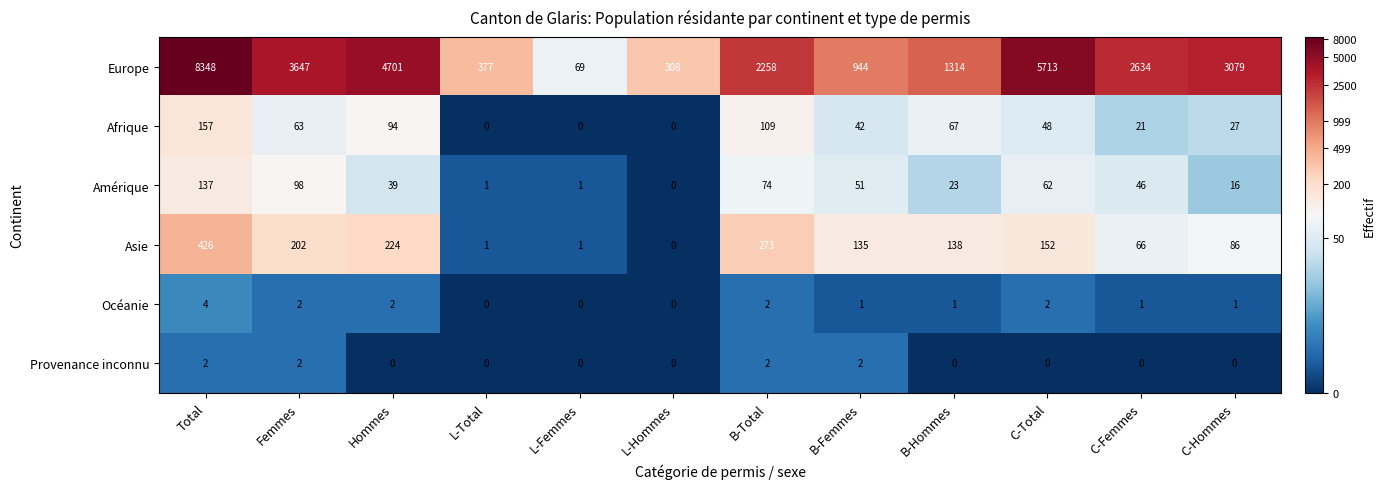

What is the total value across all series at Hommes?

5060